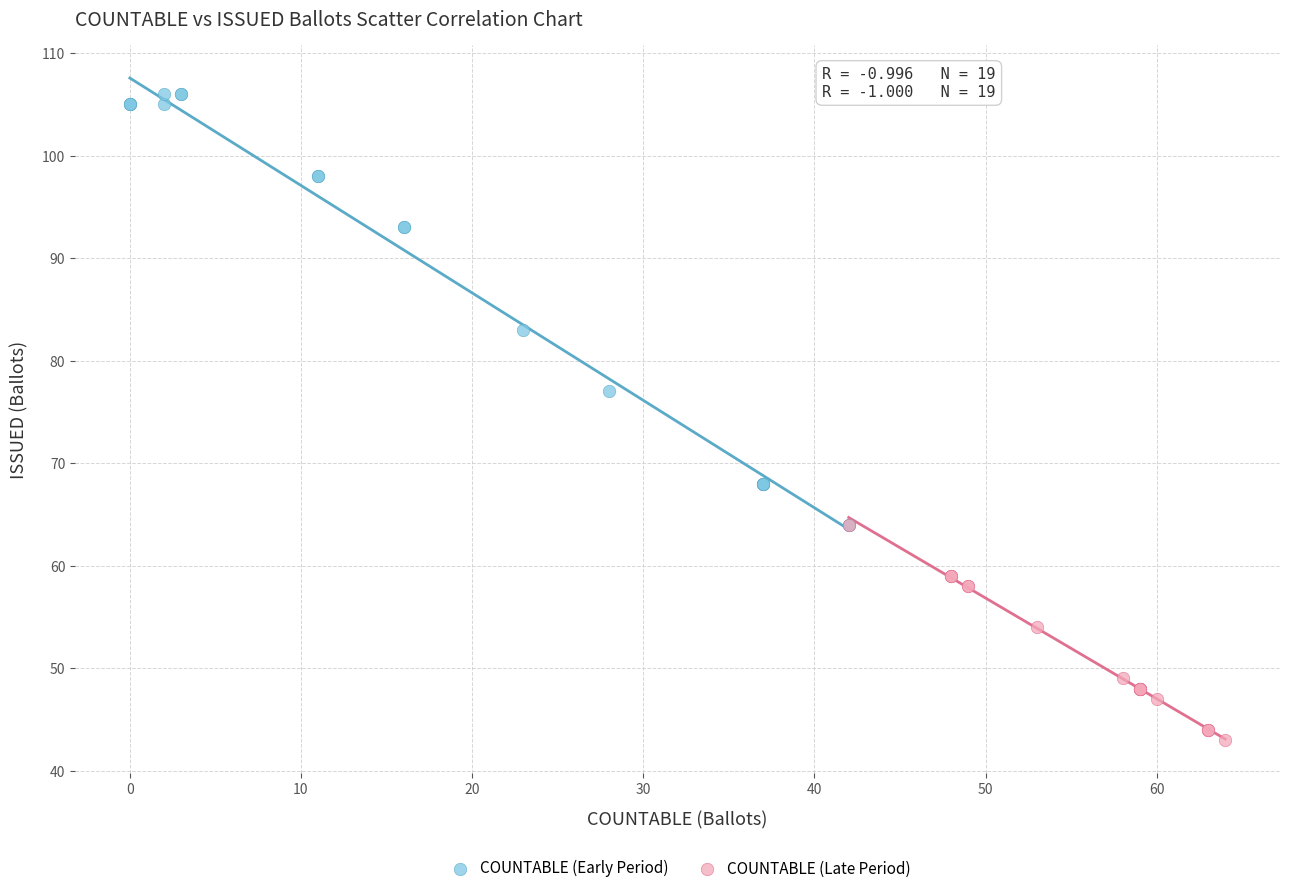

Which series contains the highest Y value?

COUNTABLE (Early Period)